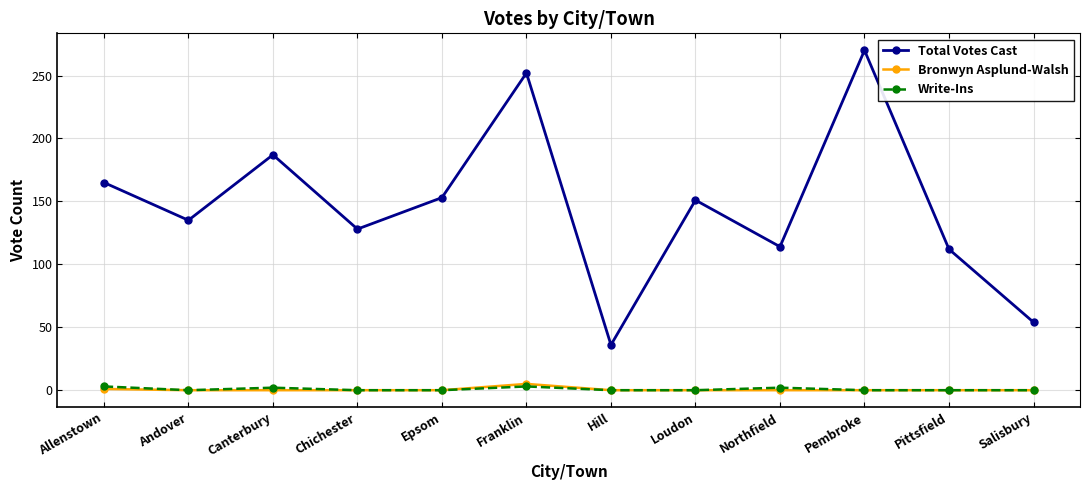

At which category does the chart reach its peak across all series?

Pembroke